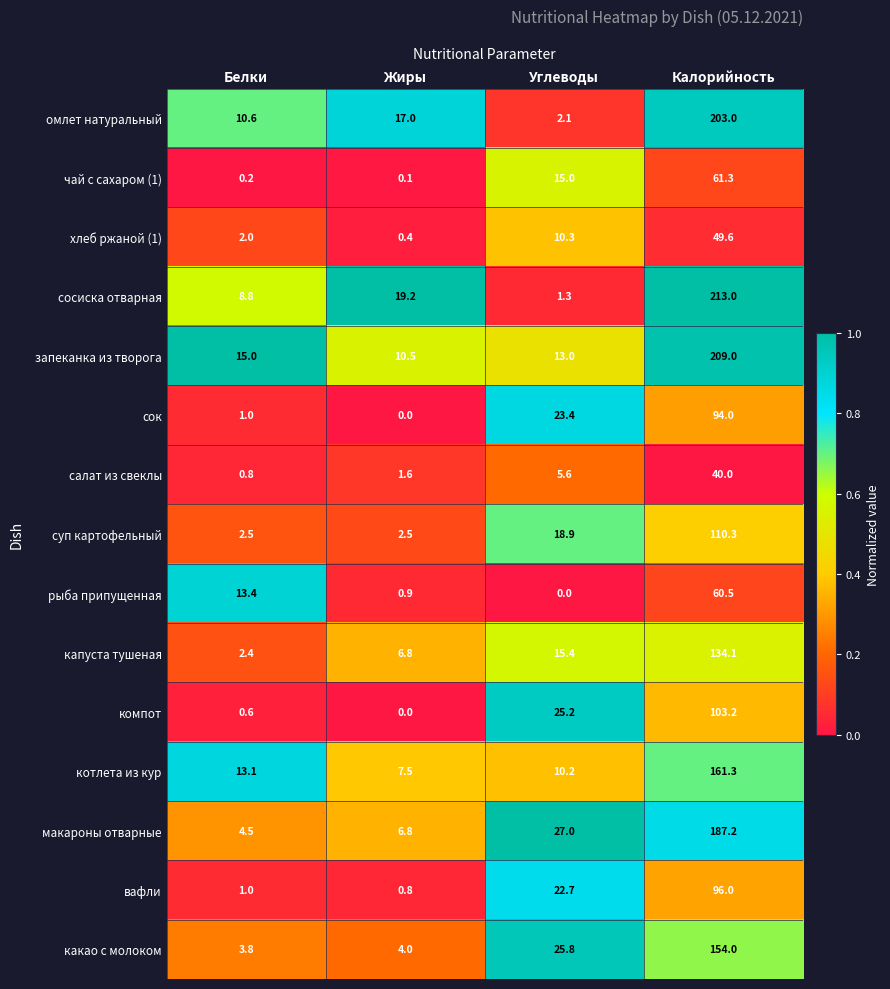

What is the total value across all series at Белки?

79.7